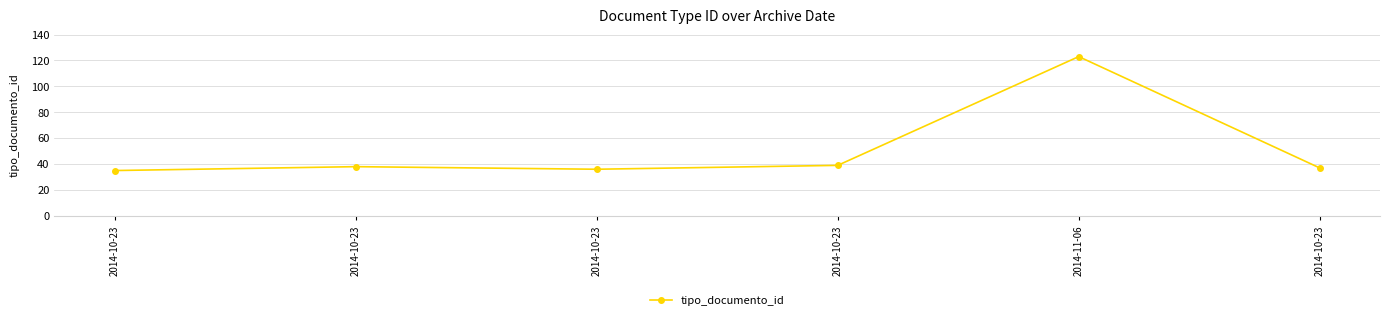

Is it true that the value at 2014-10-23 is 19?

False